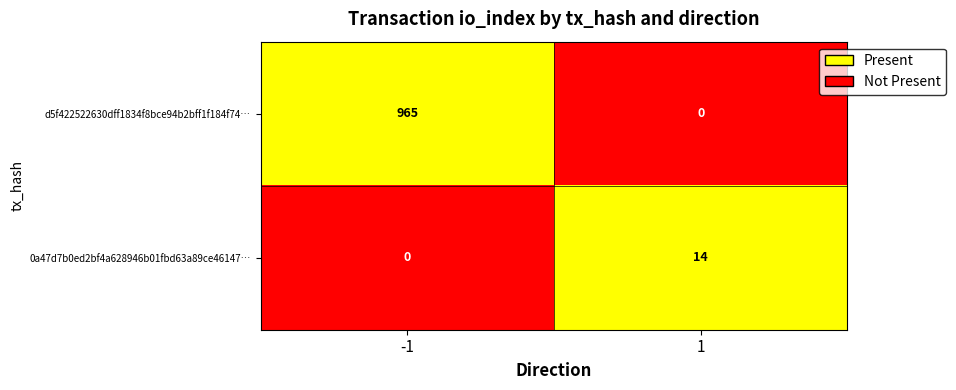

Reading left to right, extract all data points from this chart.

d5f422522630dff1834f8bce94b2bff1f184f74…: -1=965	1=0
0a47d7b0ed2bf4a628946b01fbd63a89ce46147…: -1=0	1=14